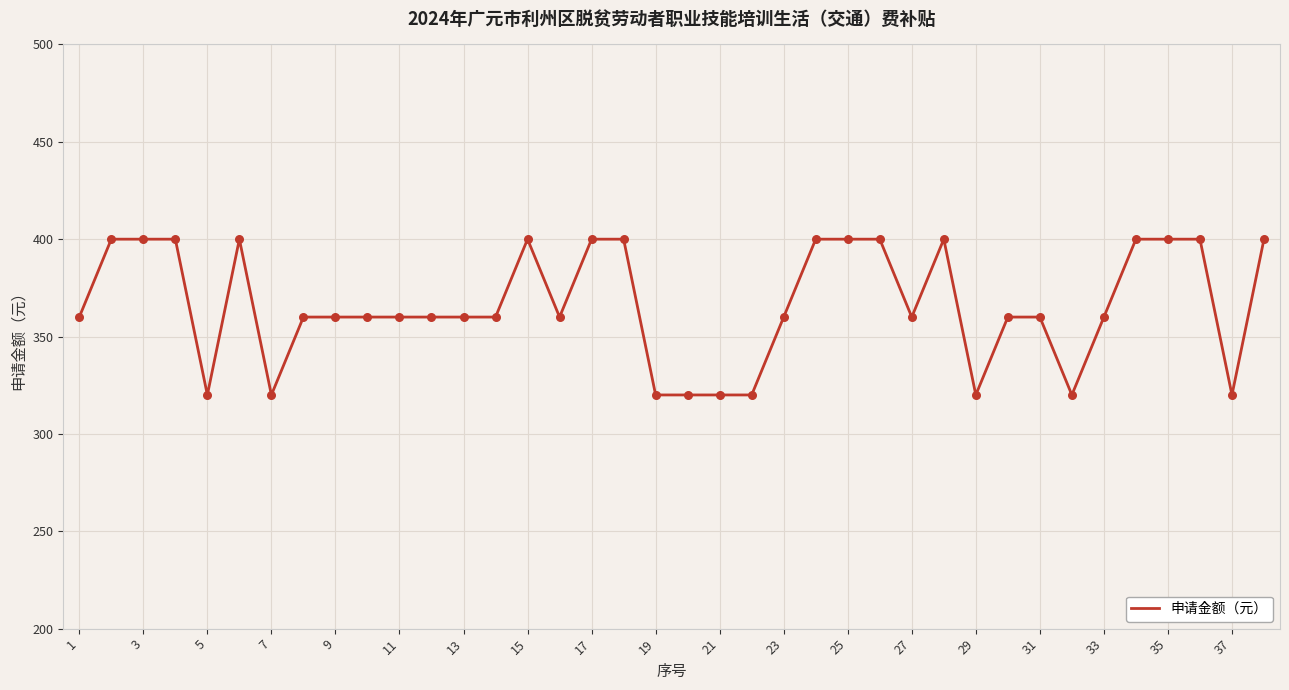

What is the smallest value displayed?

320